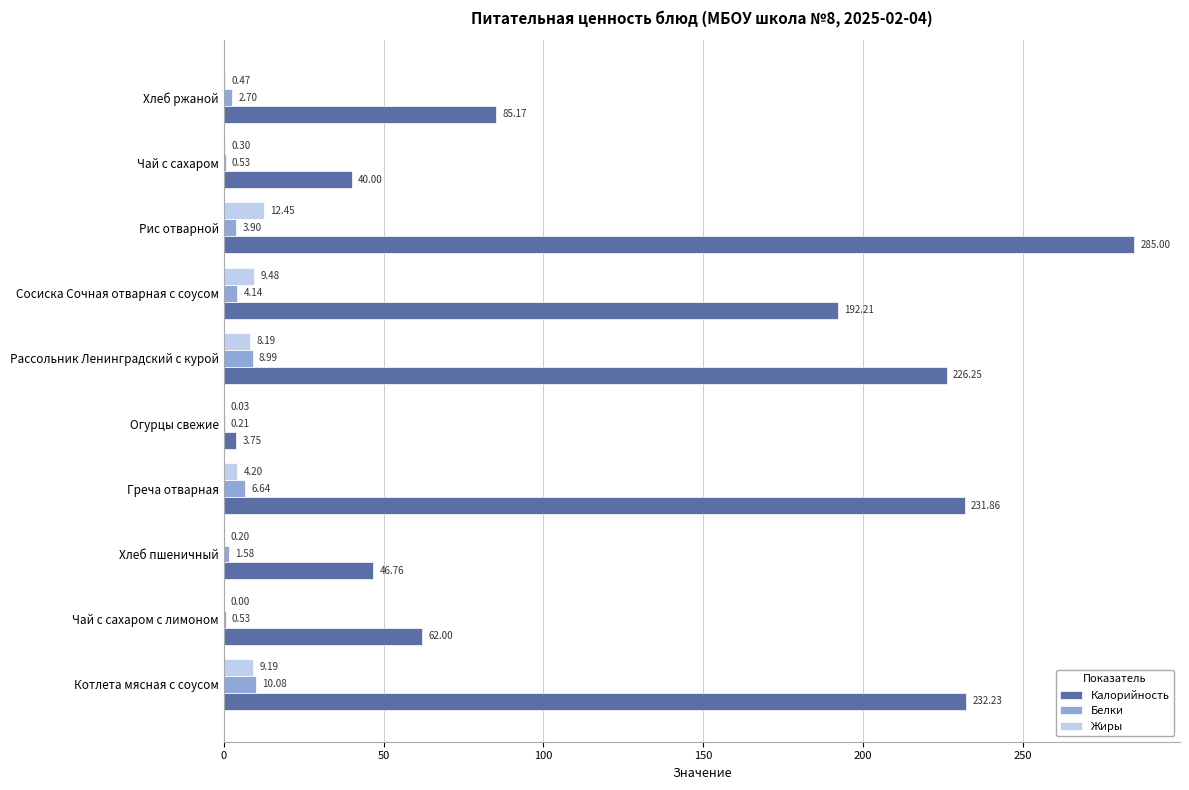

At which category is the sum across all series the highest?

Рис отварной